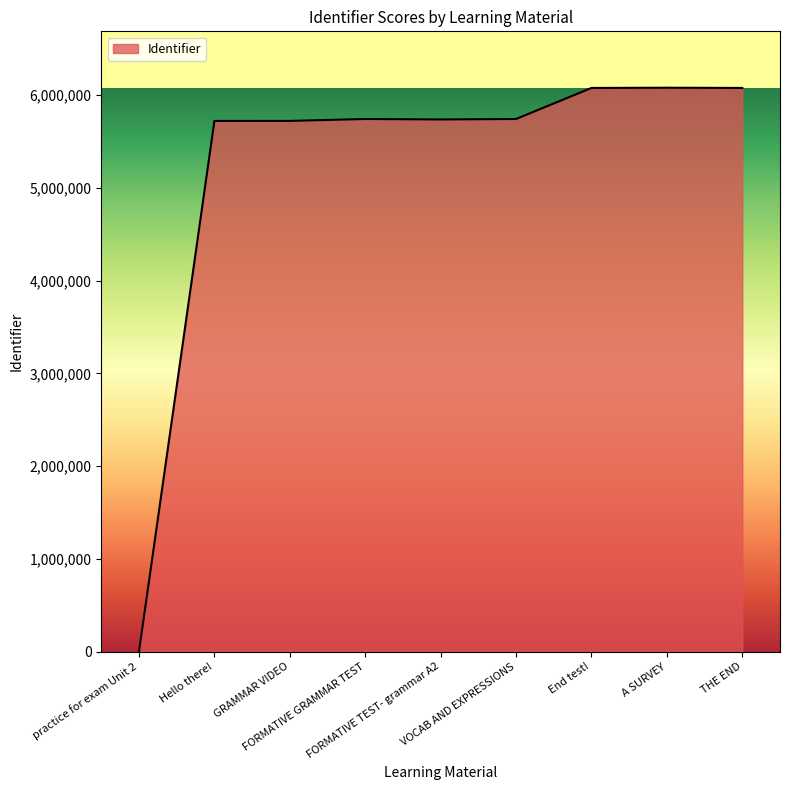

What is the maximum value shown in the chart?

6080631